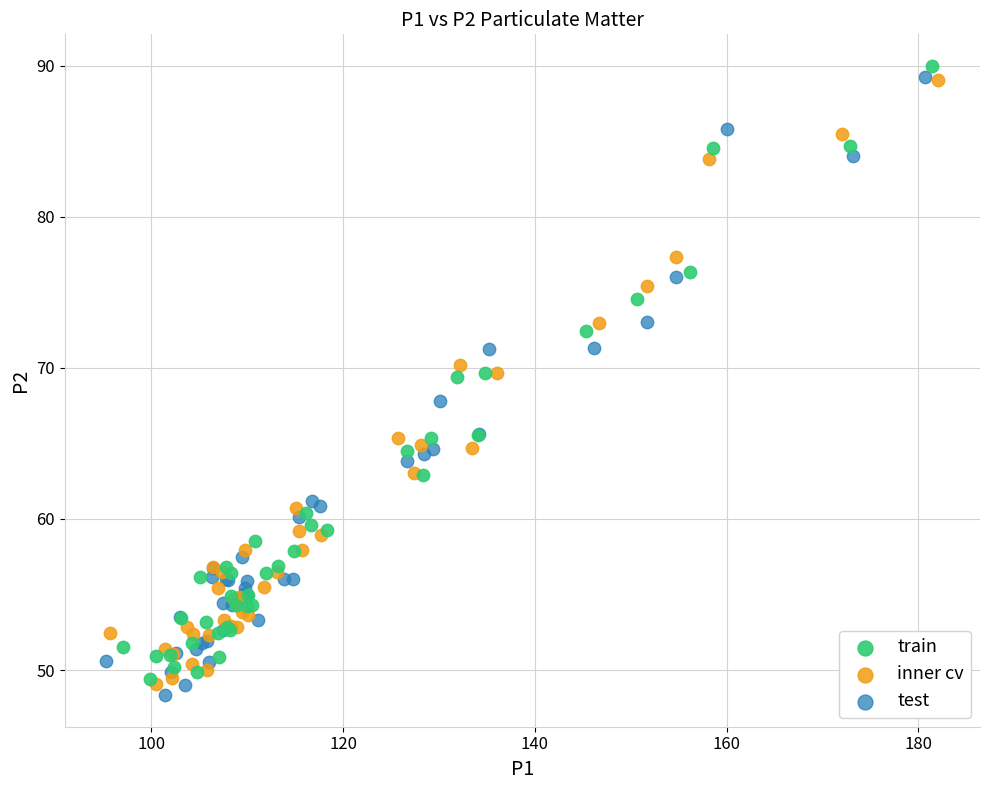

Which series has the largest Y range (max minus min)?

test